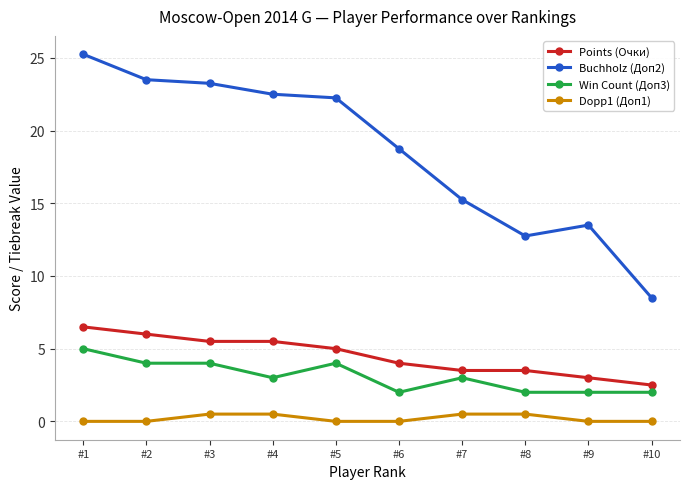

Is it true that Dopp1 (Доп1) equals 0.5 at #3?

True